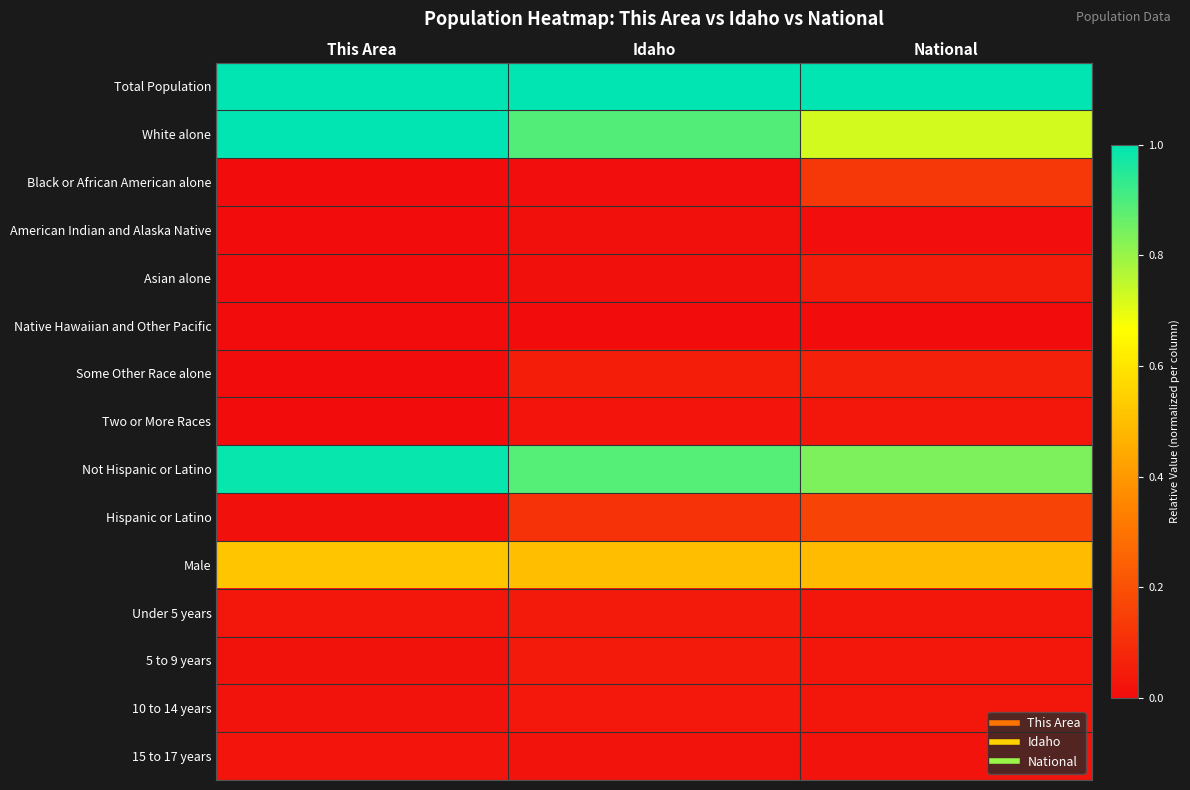

Reading left to right, list all the values displayed in this chart.

Total Population: This Area=1.0	Idaho=1.0	National=1.0
White alone: This Area=1.0	Idaho=0.9	National=0.7
Black or African American alone: This Area=0.0	Idaho=0.0	National=0.1
American Indian and Alaska Native: This Area=0.0	Idaho=0.0	National=0.0
Asian alone: This Area=0.0	Idaho=0.0	National=0.0
Native Hawaiian and Other Pacific: This Area=0.0	Idaho=0.0	National=0.0
Some Other Race alone: This Area=0.0	Idaho=0.0	National=0.1
Two or More Races: This Area=0.0	Idaho=0.0	National=0.0
Not Hispanic or Latino: This Area=1.0	Idaho=0.9	National=0.8
Hispanic or Latino: This Area=0.0	Idaho=0.1	National=0.2
Male: This Area=0.5	Idaho=0.5	National=0.5
Under 5 years: This Area=0.0	Idaho=0.0	National=0.0
5 to 9 years: This Area=0.0	Idaho=0.0	National=0.0
10 to 14 years: This Area=0.0	Idaho=0.0	National=0.0
15 to 17 years: This Area=0.0	Idaho=0.0	National=0.0